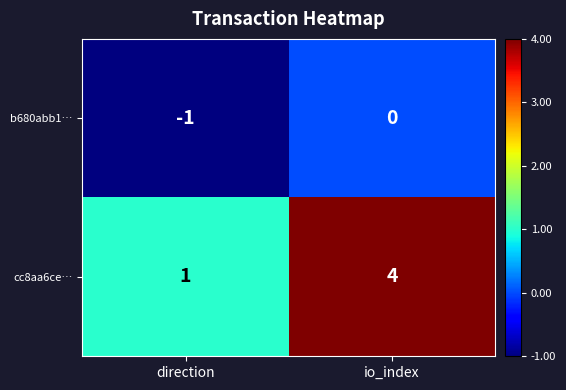

How many categories are shown in the chart?

2